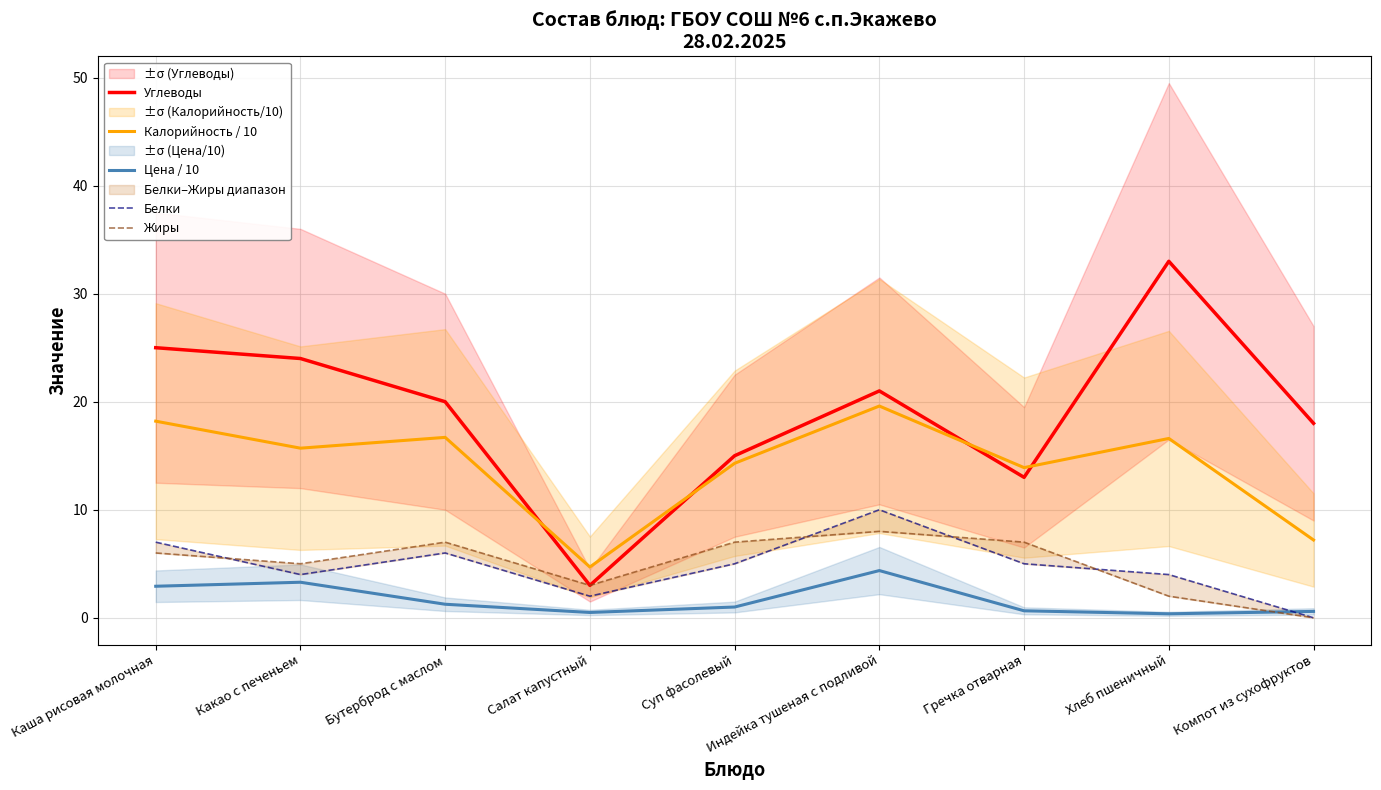

What is the average value of the Калорийность / 10 series?

14.1